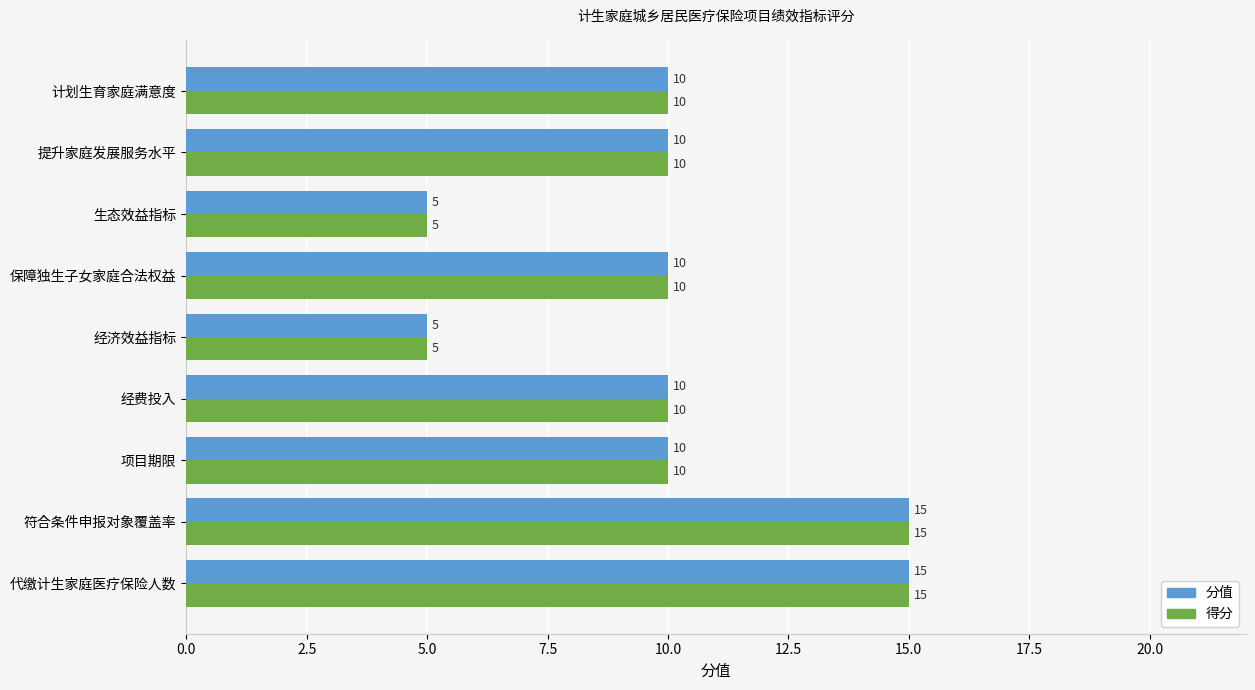

What is the difference between the maximum and minimum values in the 分值 series?

10